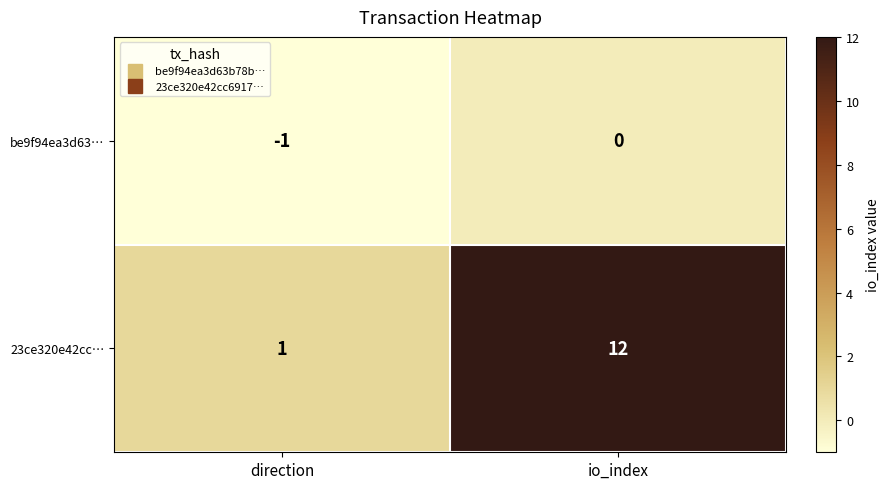

The value of 23ce320e42cc… at io_index is 3. True or false?

False